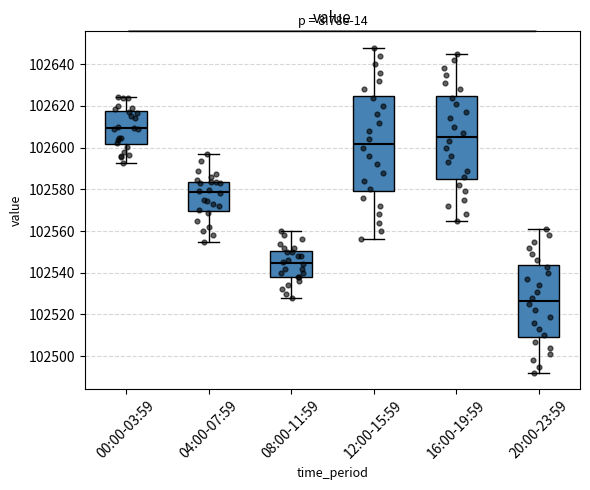

Which box is the tallest, from its lower edge to its upper edge?

12:00-15:59